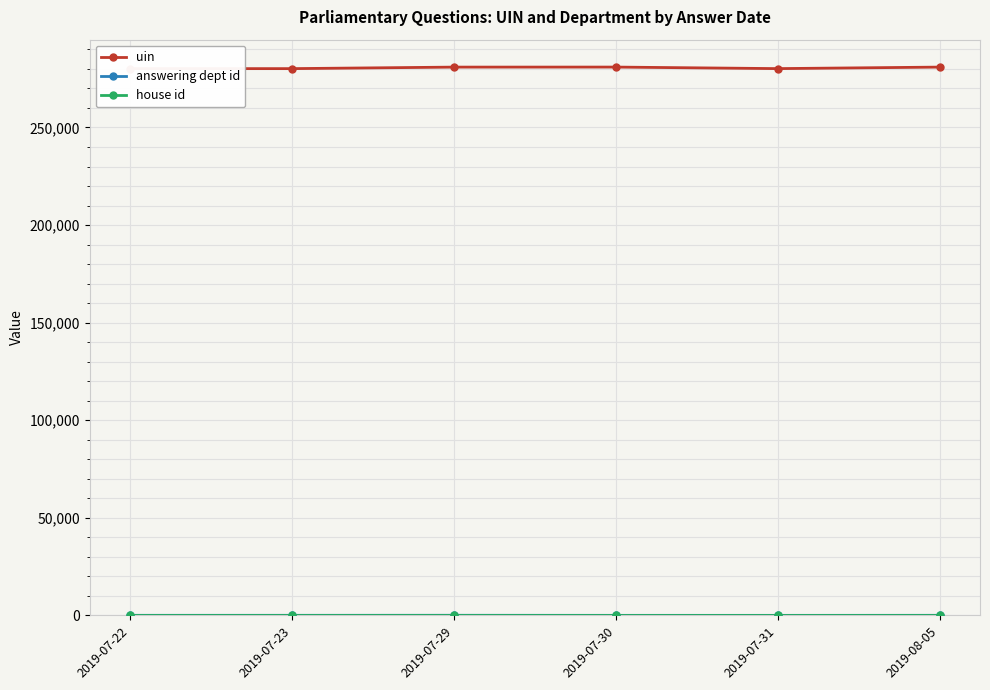

The value of uin at 2019-07-23 is 499645. True or false?

False